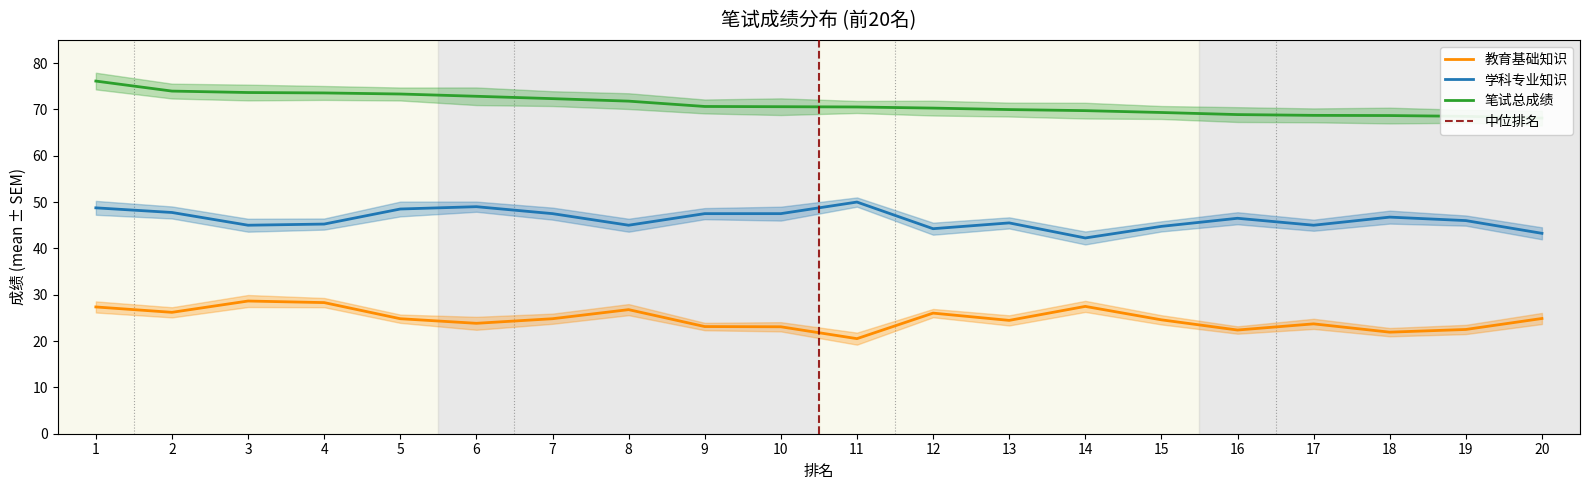

Is the value of 笔试总成绩 at 4 greater than the value of 学科专业知识 at 7?

Yes